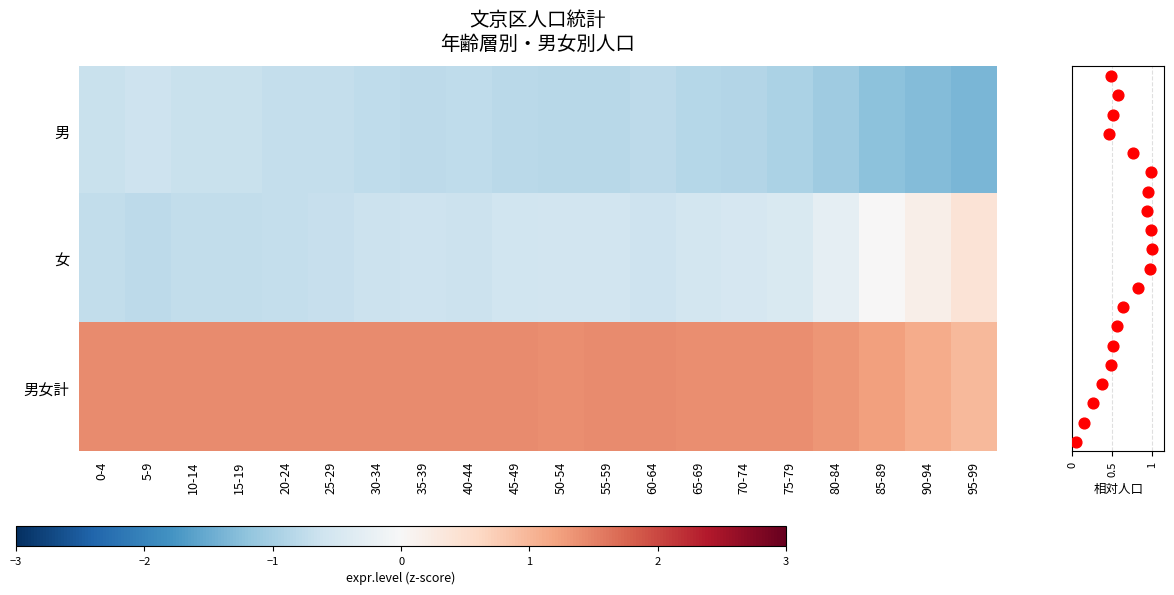

At which label is 女 closest to 0?

85-89